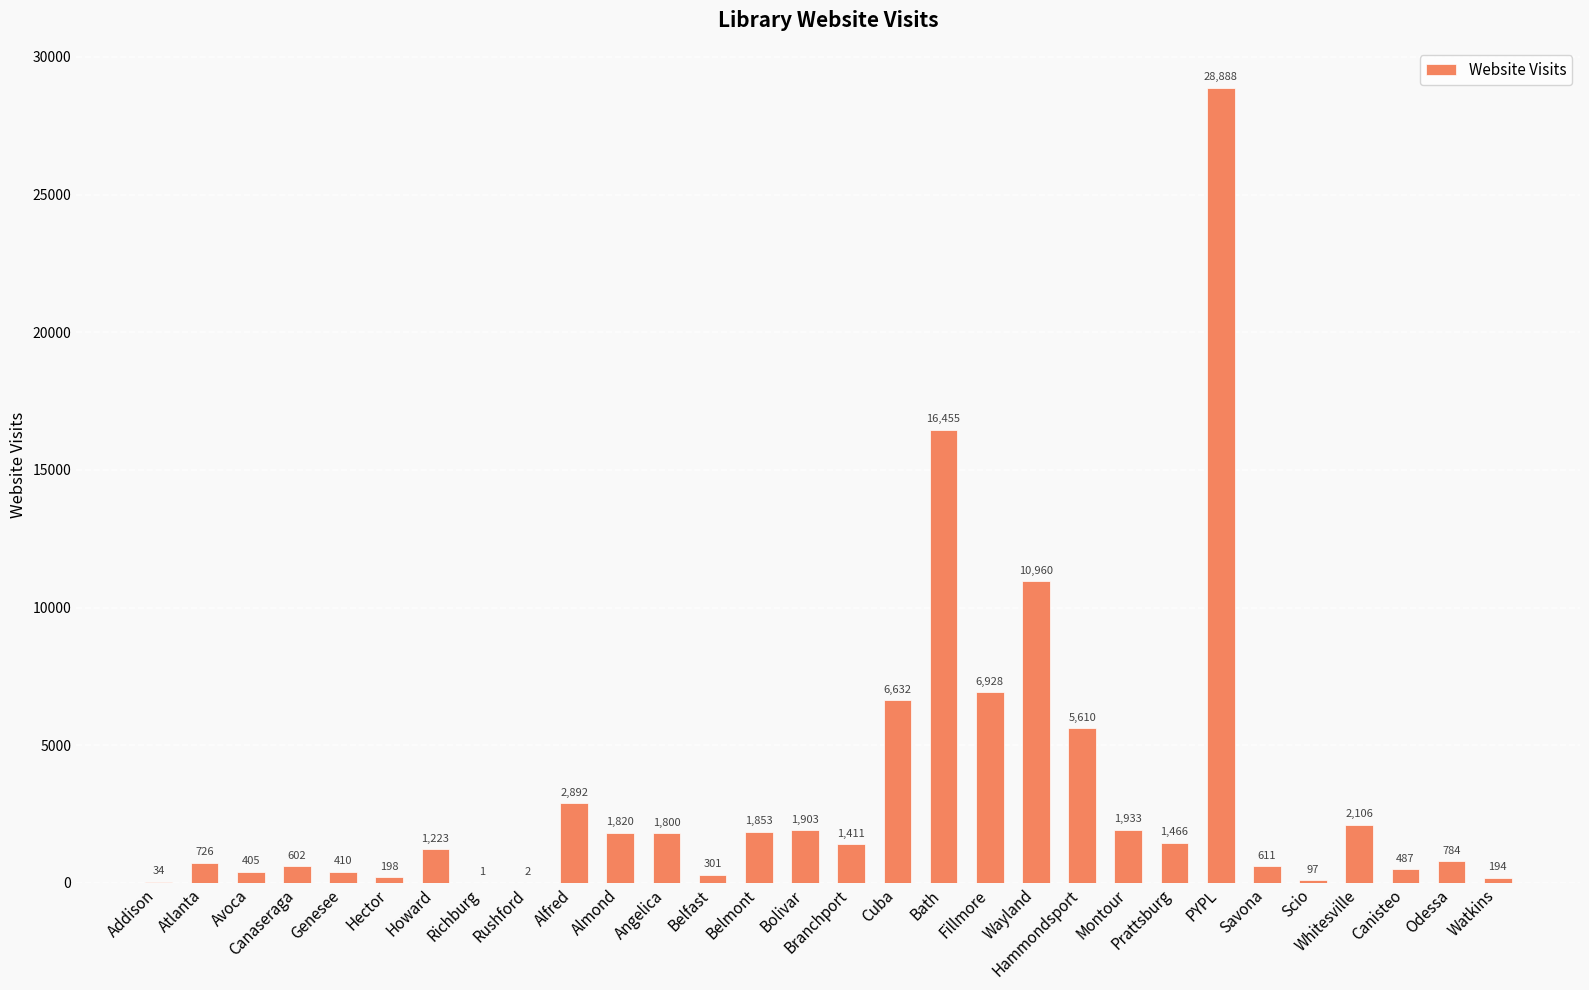

What is the greatest value displayed?

28888